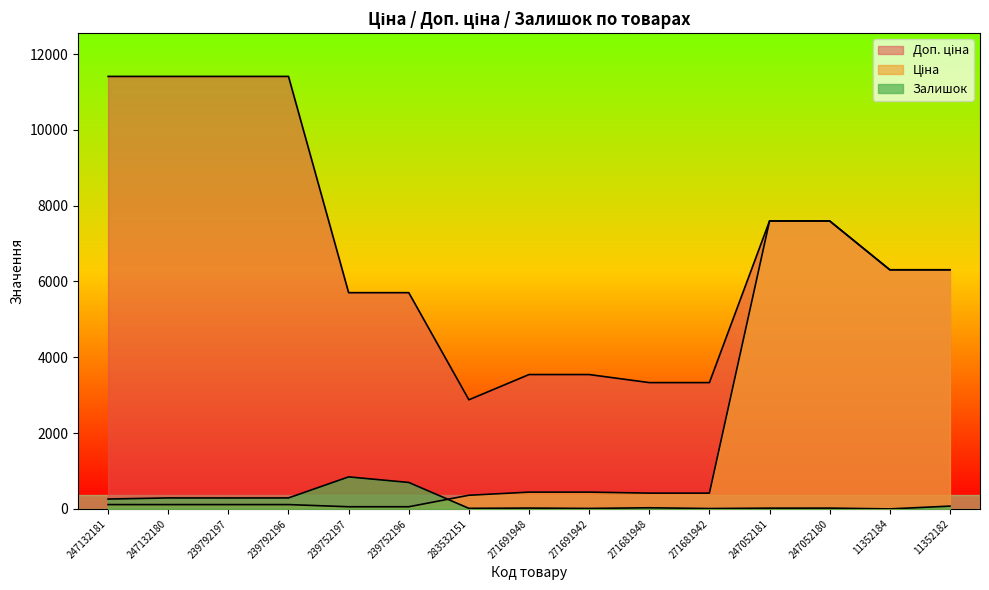

Reading left to right, what are all the values shown in this chart?

Ціна: 114.1	114.1	114.1	114.1	57.0	57.0	359.9	443.1	443.1	416.6	416.6	7596.5	7596.5	6308.8	6308.8
Доп. ціна: 11410.0	11410.0	11410.0	11410.0	5705.0	5705.0	2878.8	3545.0	3545.0	3332.5	3332.5	7596.5	7596.5	6308.8	6308.8
Залишок: 260.0	290.0	289.0	290.0	845.0	698.0	15.0	22.0	13.0	30.0	10.0	20.0	21.0	0.0	74.0